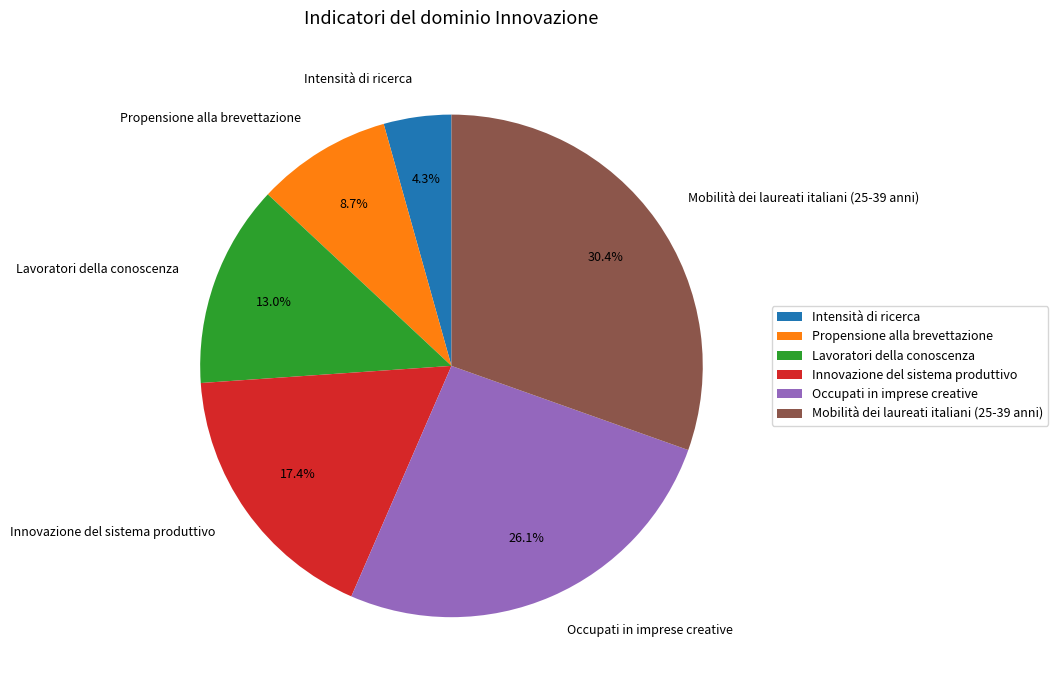

Does Mobilità dei laureati italiani (25-39 anni) represent more than half of the total?

No